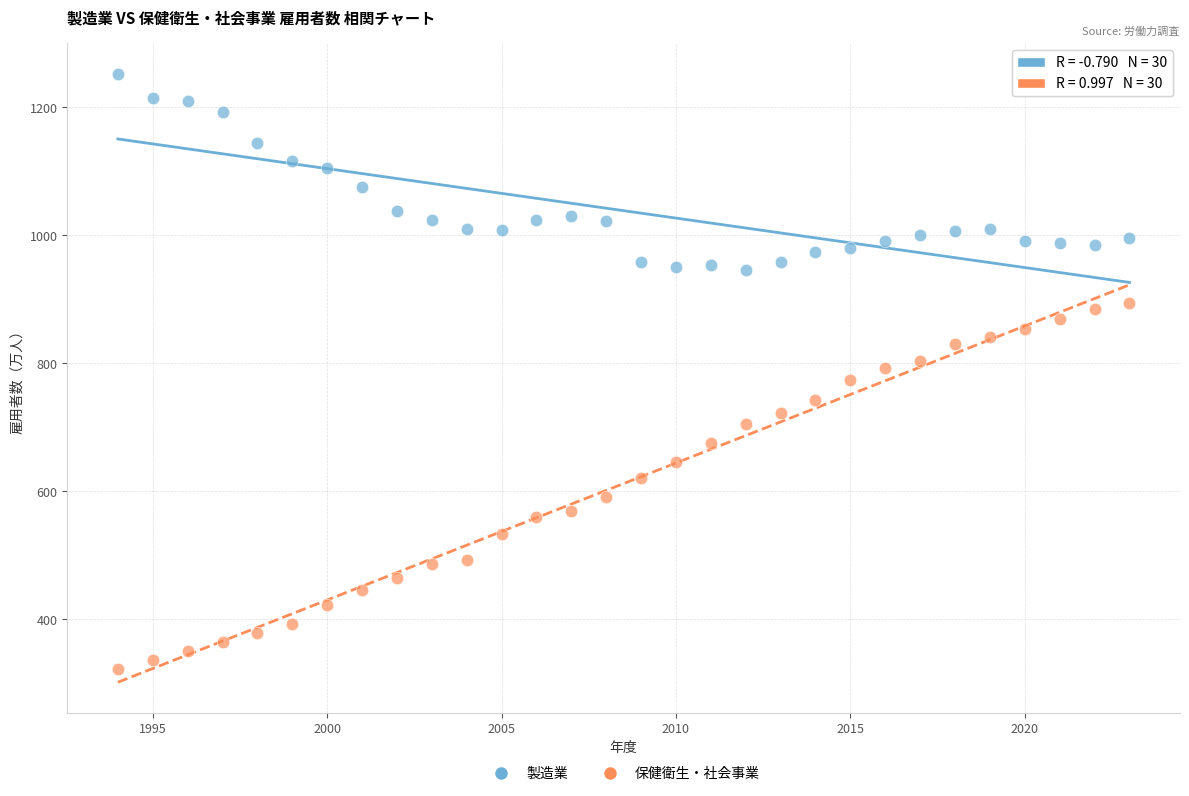

Across all data points, what is the range of Y values (max minus min)?

929.2